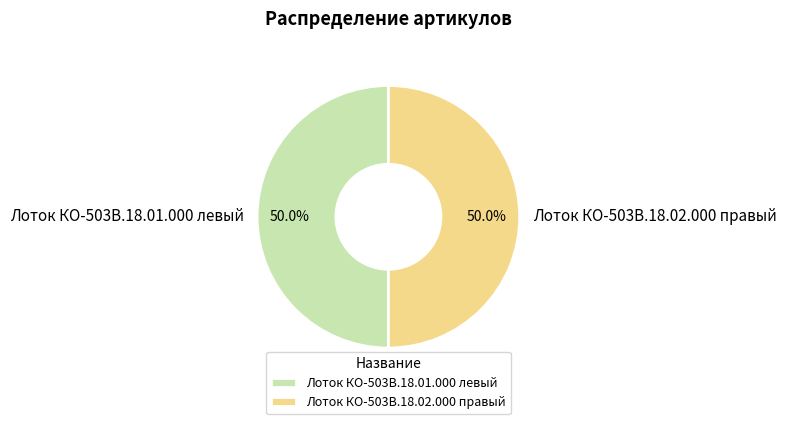

The Лоток КО-503В.18.01.000 левый slice represents 38% of the pie. True or false?

False